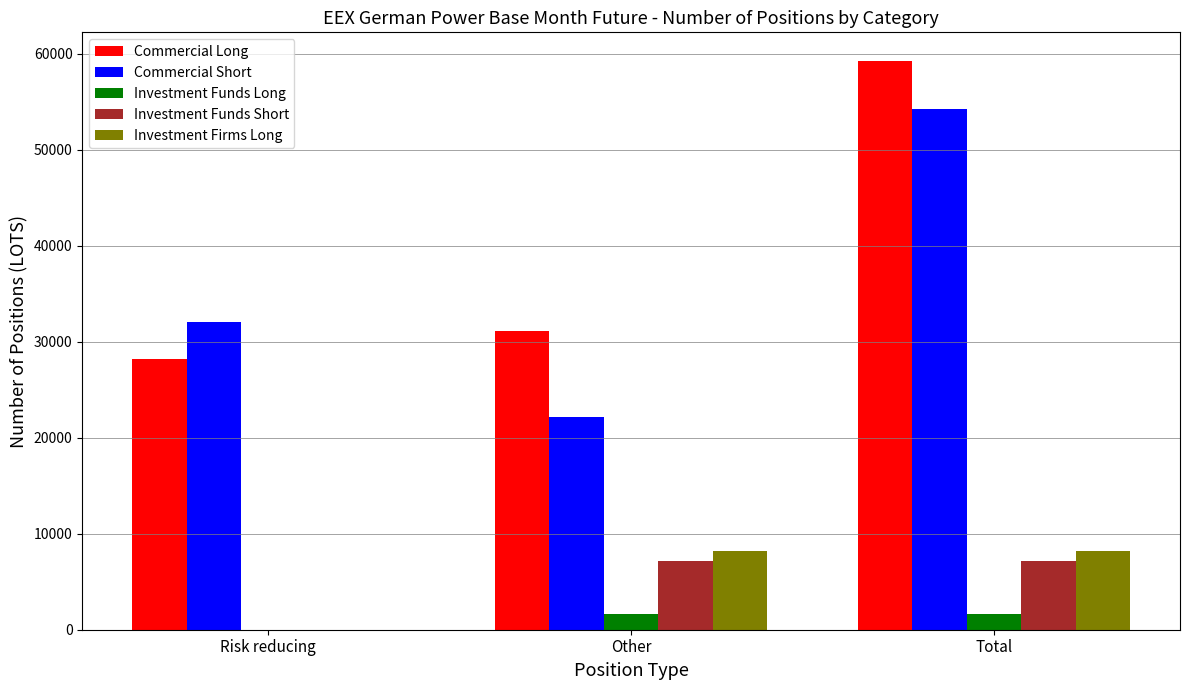

The Investment Funds Short series shows 7197.4 at Other. True or false?

True